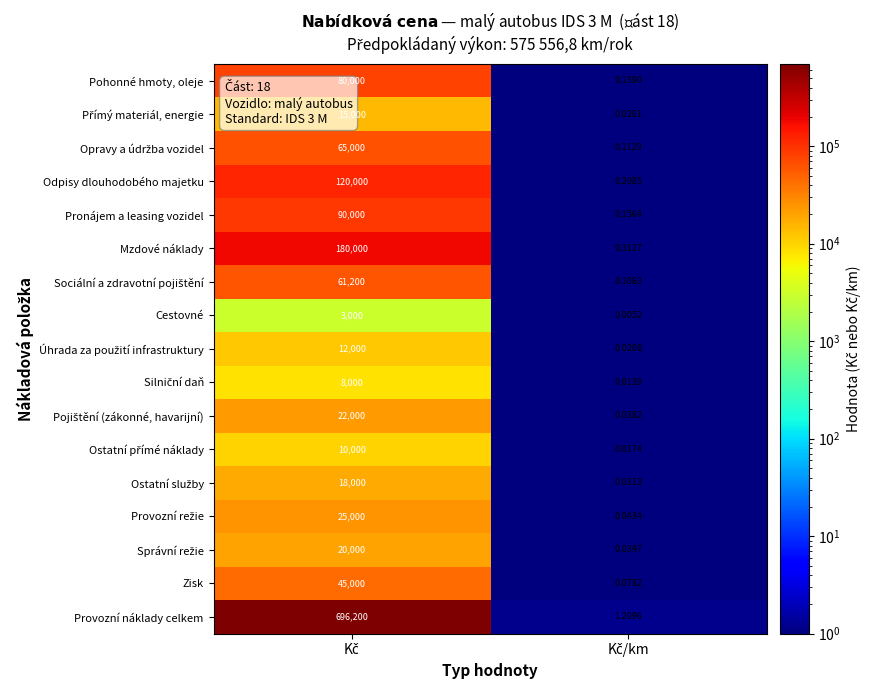

What is the greatest value displayed?

696200.0